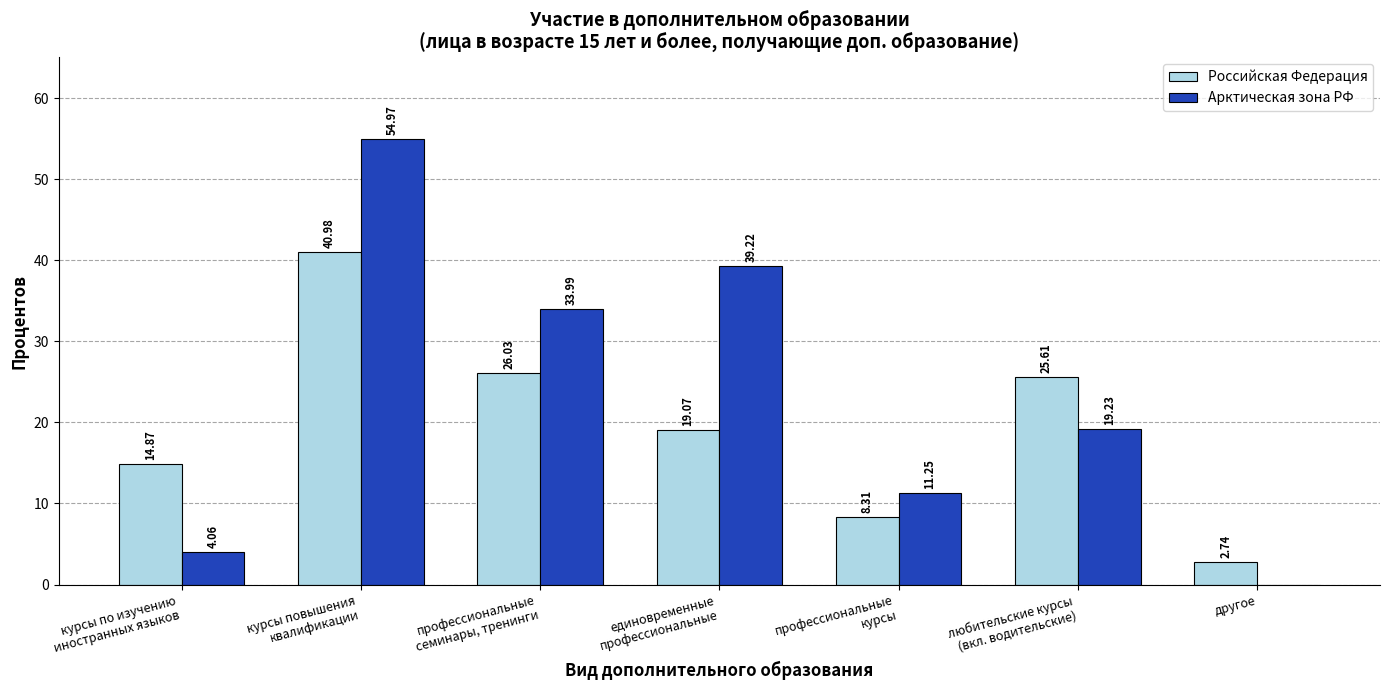

Which series has the largest total across all categories?

Арктическая зона РФ